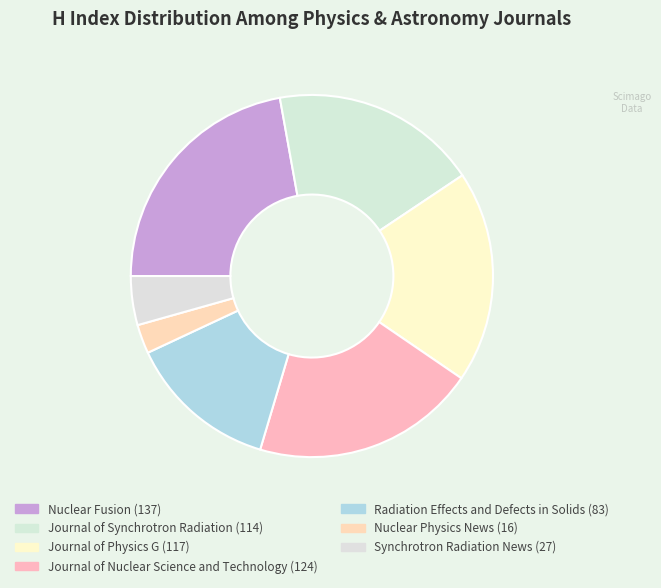

What is the total percentage of Nuclear Fusion and Synchrotron Radiation News?

26.5%